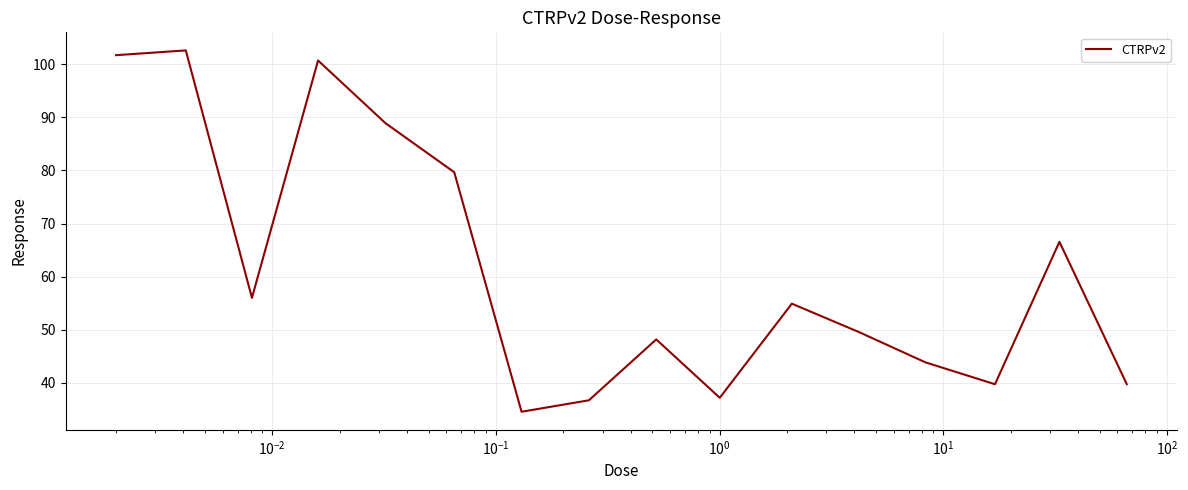

What is the difference between the maximum and minimum values?

68.0